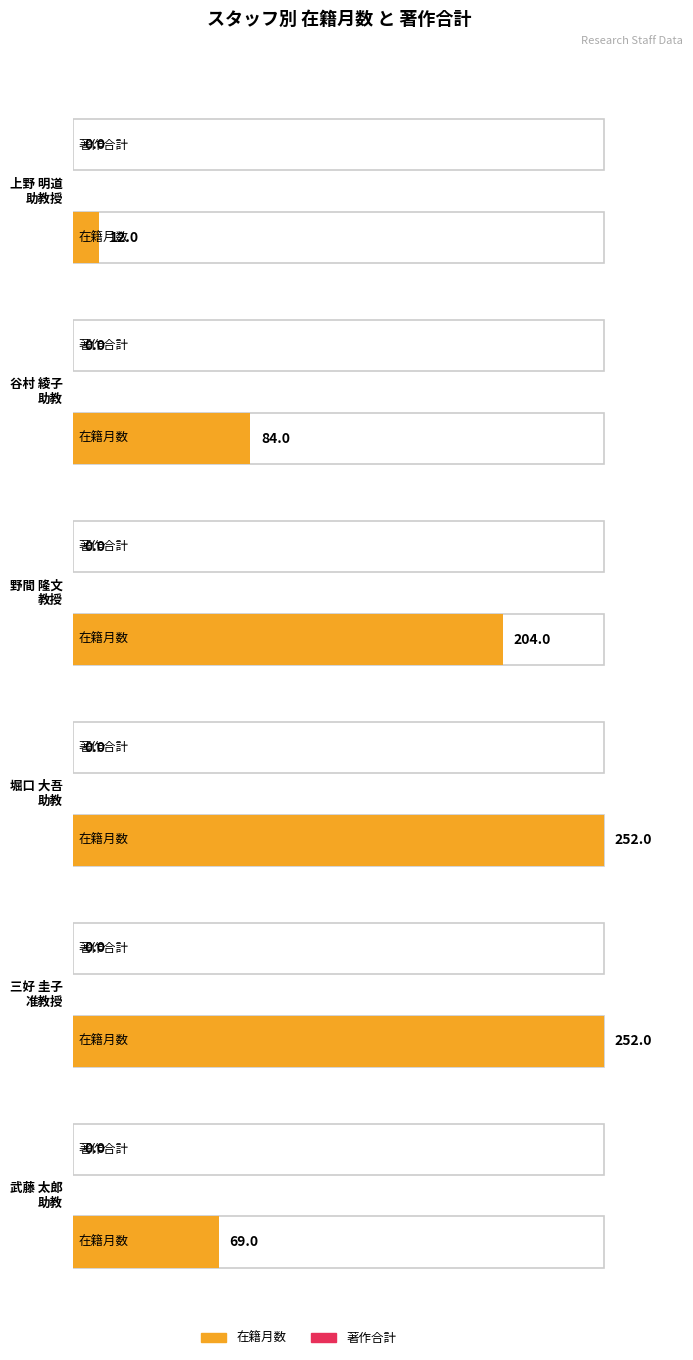

Are the bars grouped side by side (vs. stacked)?

Yes